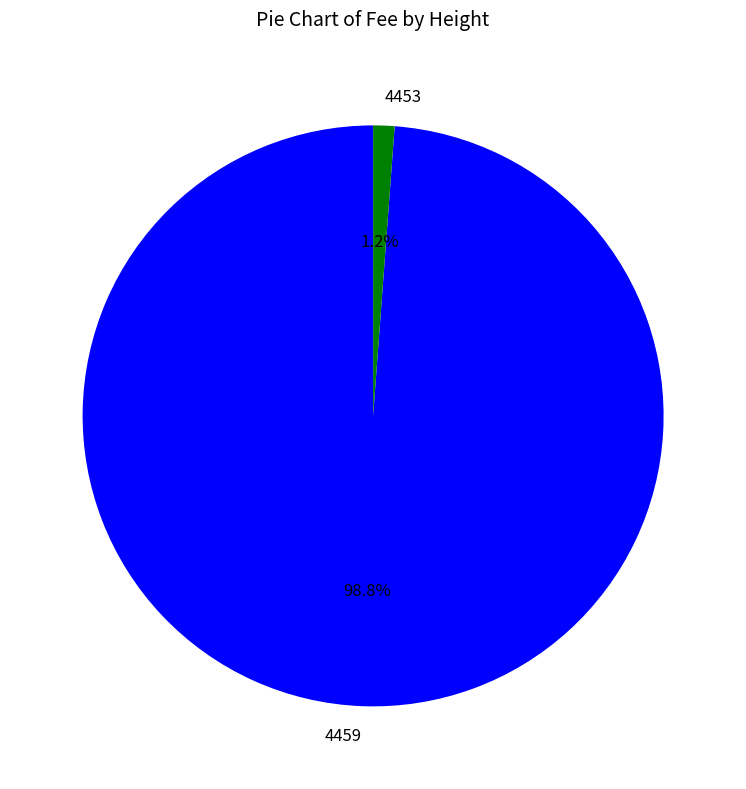

Rank the categories by value from lowest to highest.

4453, 4459